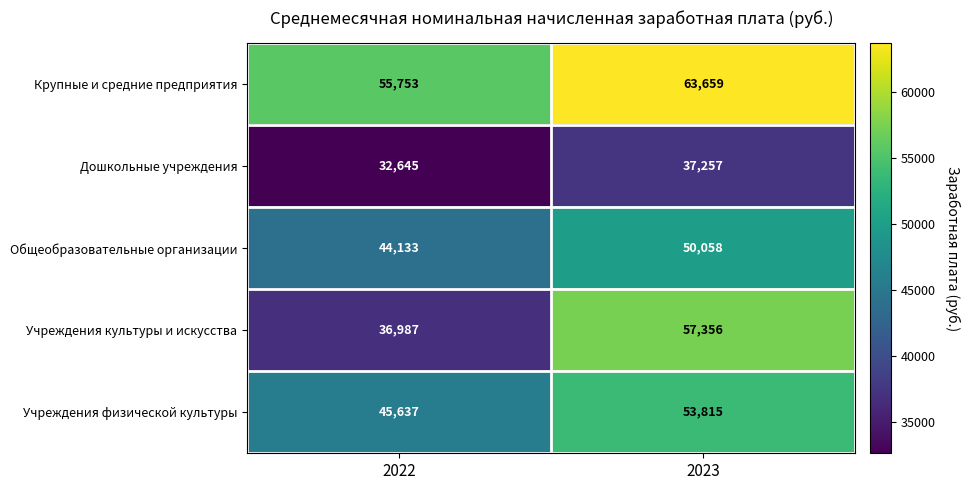

Rank the series by their maximum value, from lowest to highest.

Дошкольные учреждения, Общеобразовательные организации, Учреждения физической культуры, Учреждения культуры и искусства, Крупные и средние предприятия